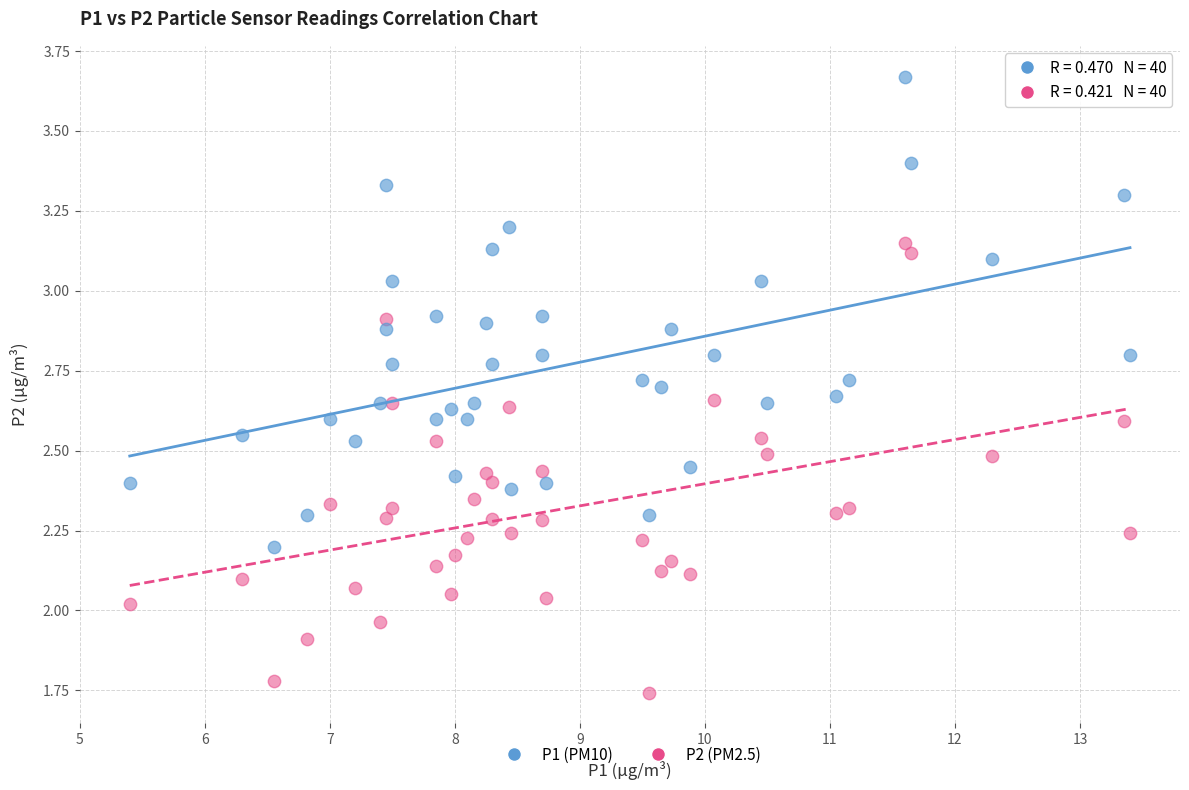

Across all data points, what is the range of Y values (max minus min)?

1.9